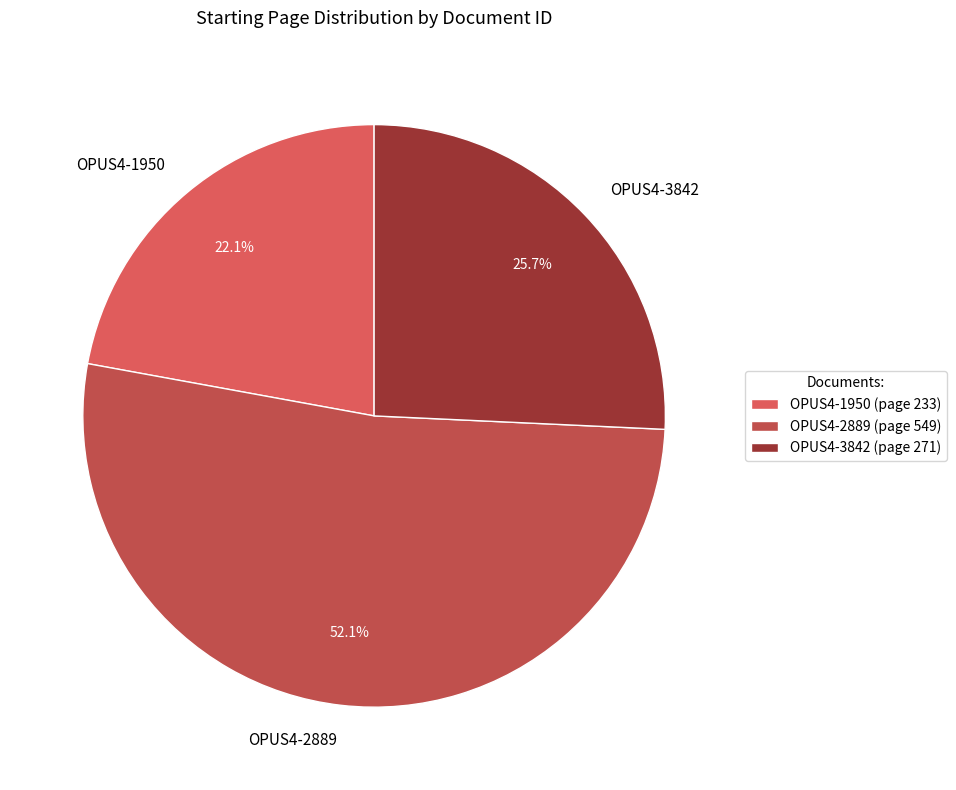

What is the largest slice in the pie chart?

OPUS4-2889